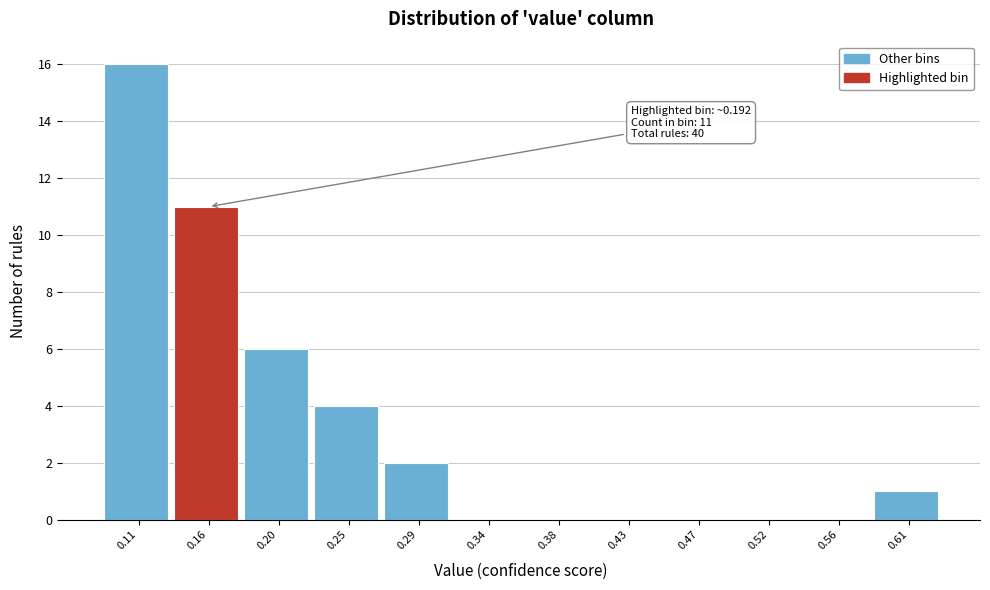

Reading left to right, transcribe all the data shown in this chart.

0.11=16	0.16=11	0.20=6	0.25=4	0.29=2	0.34=0	0.38=0	0.43=0	0.47=0	0.52=0	0.56=0	0.61=1